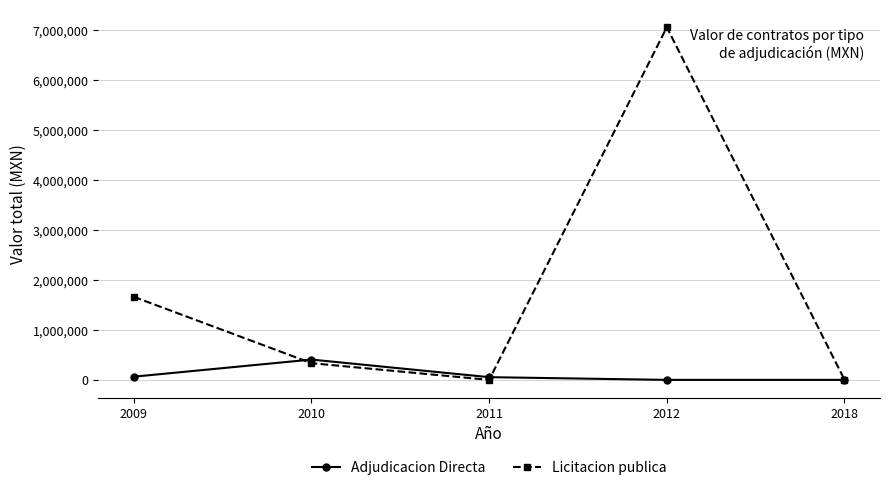

What are all the series names shown in the legend?

Adjudicacion Directa, Licitacion publica